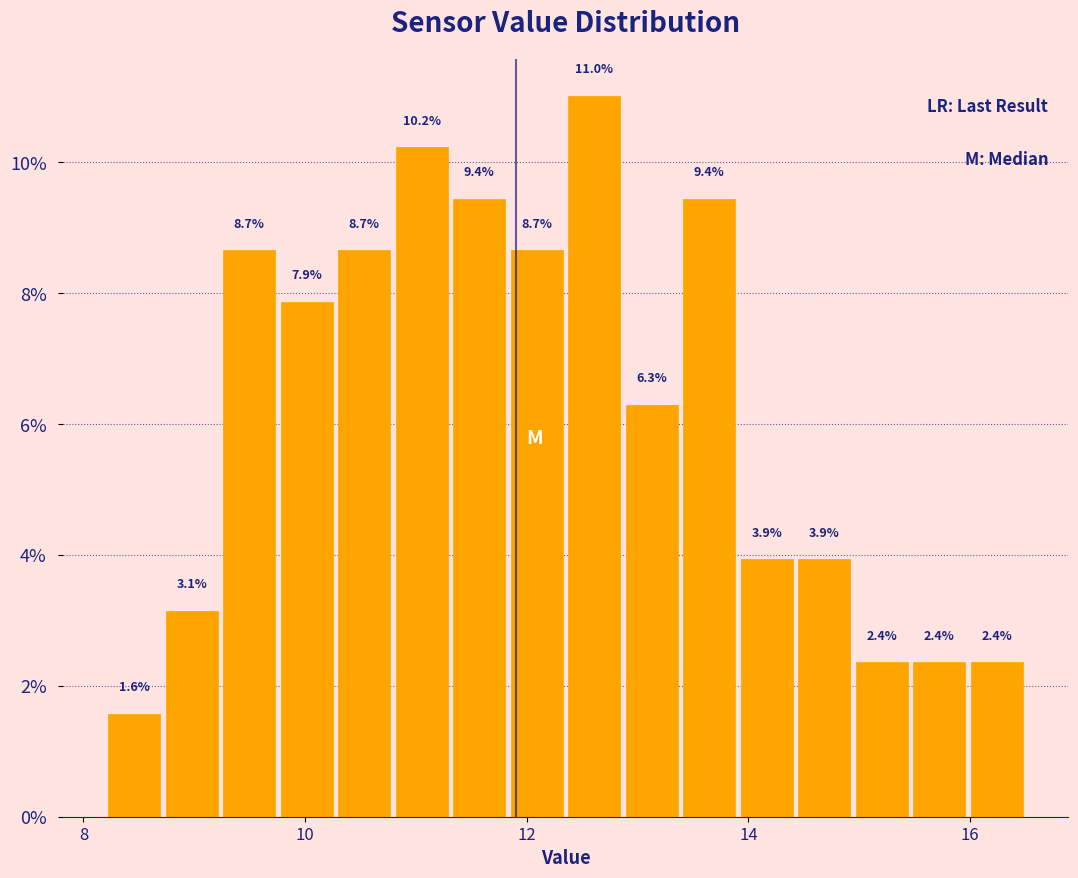

Around what value on the x-axis is the tallest bar? Give the approximate position of its centre, as read against the axis.

12.6